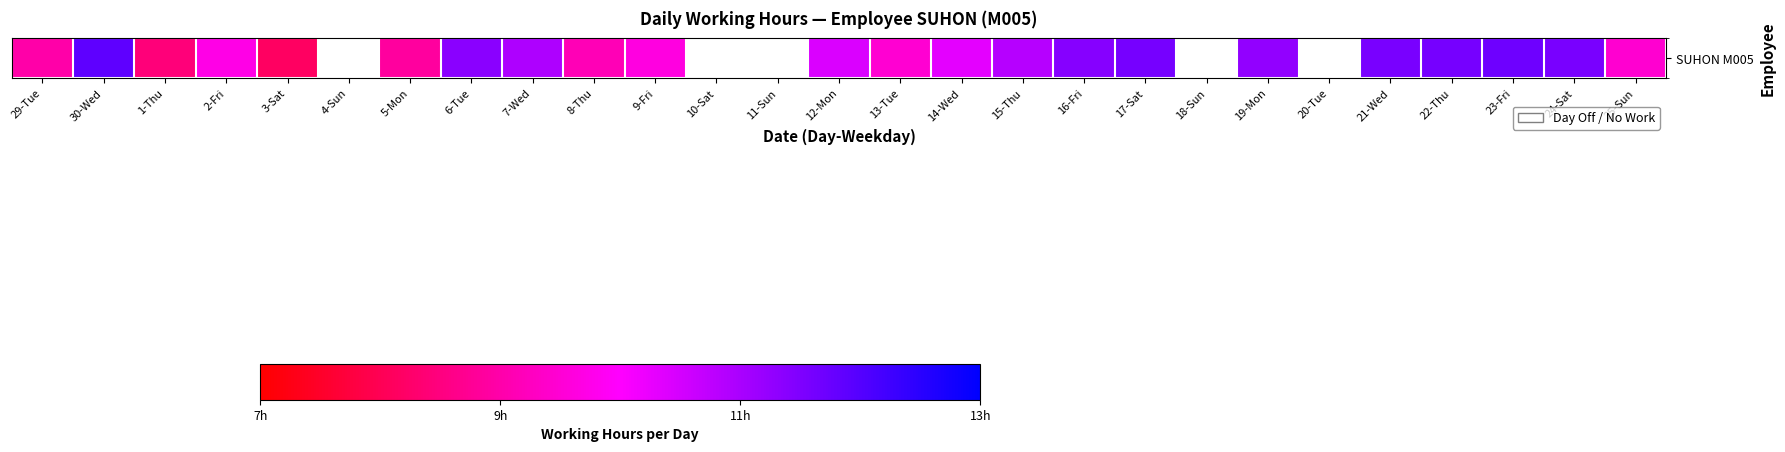

Count the number of values greater than 11.

9